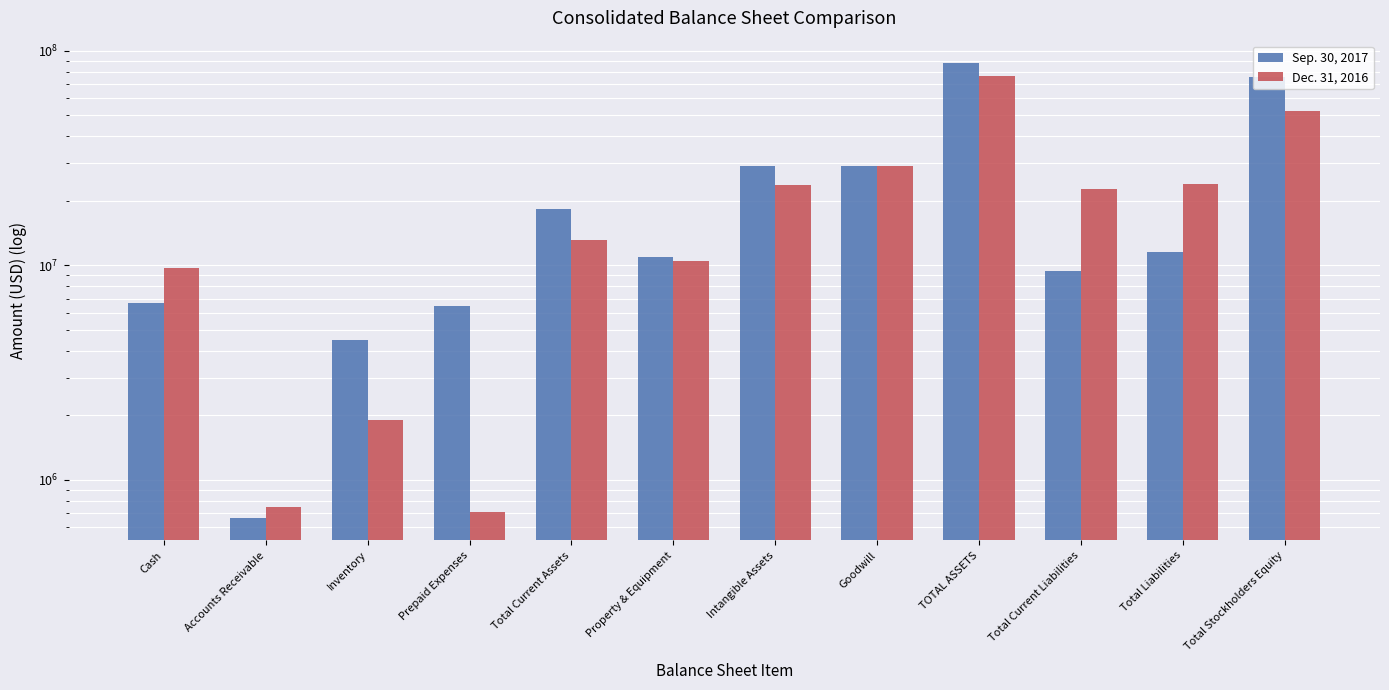

The Sep. 30, 2017 series shows 11583365 at Cash. True or false?

False